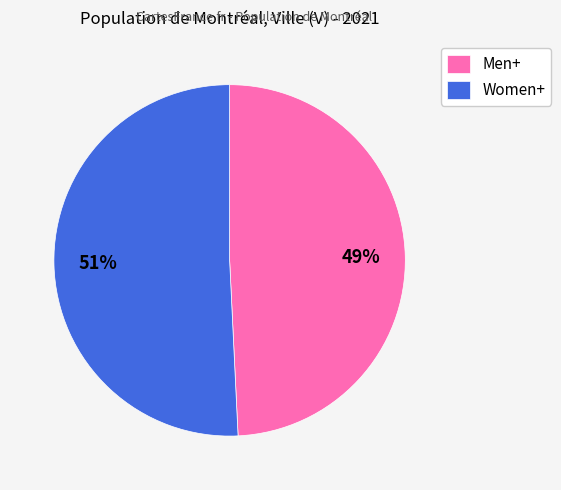

Is the sum of Women+ and Men+ greater than half?

Yes